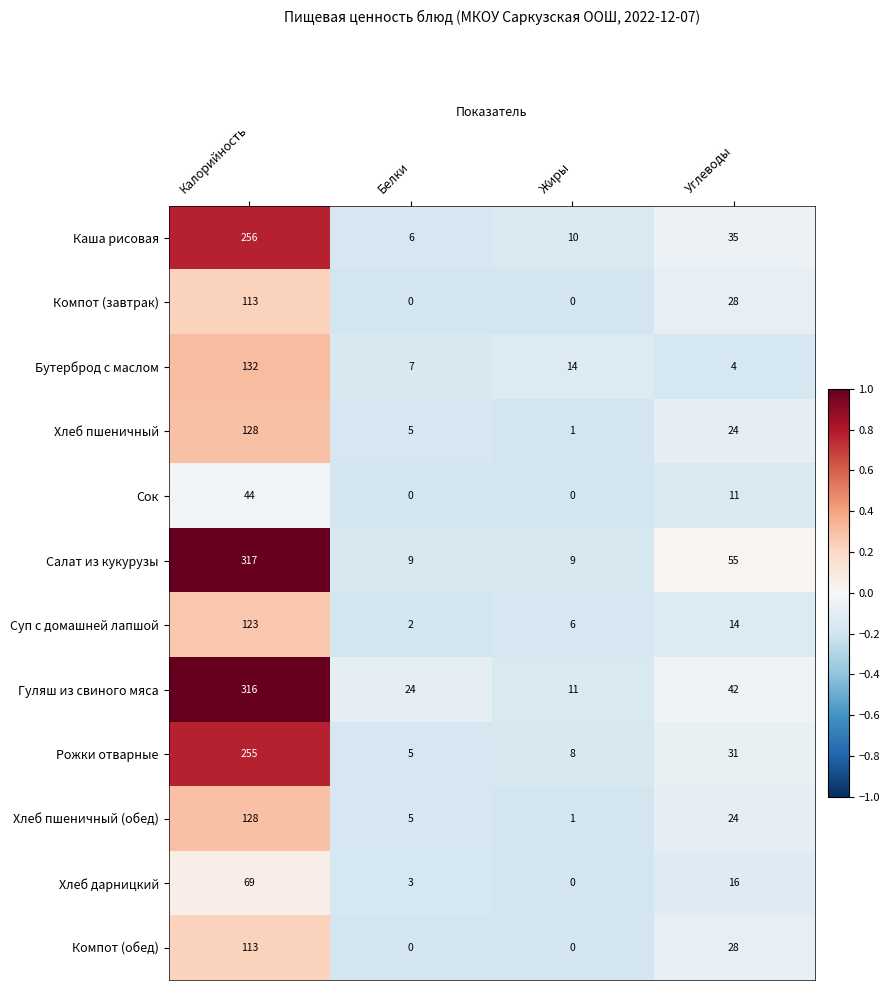

What is the maximum value shown in the chart?

317